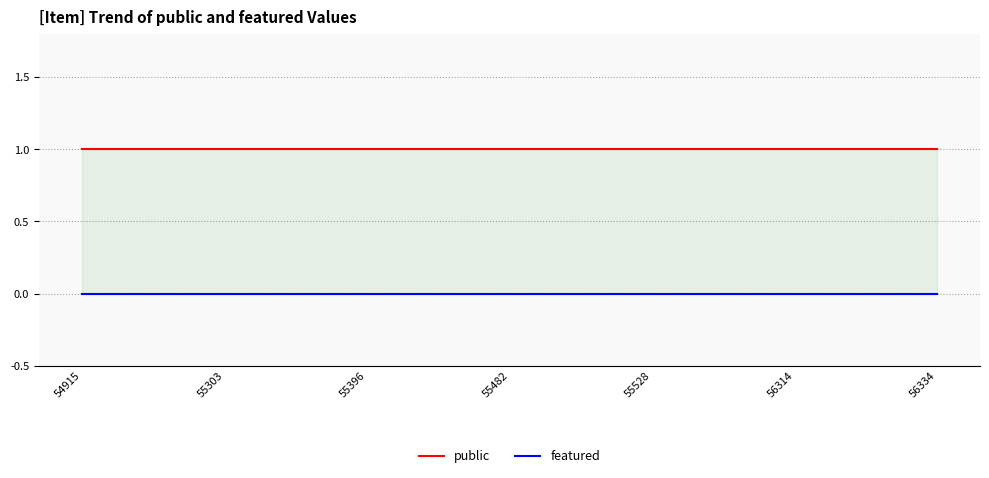

How many data points does each series have?

7